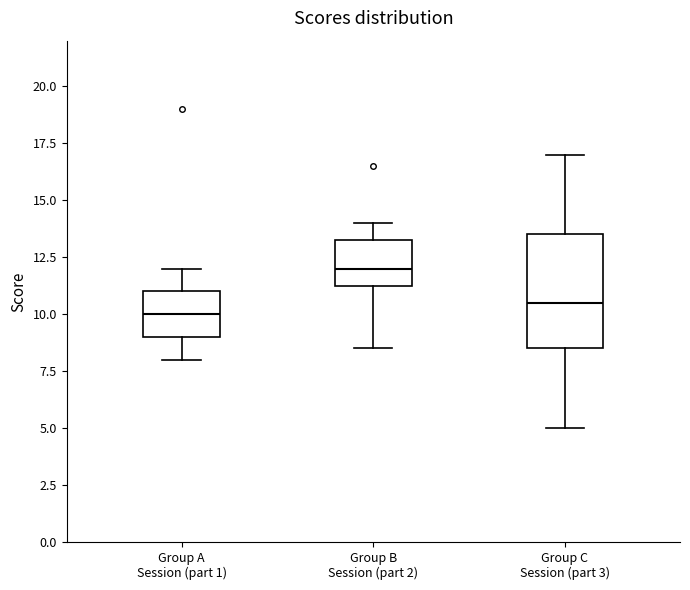

Reading left to right, transcribe this box plot: for each box, give where its median line is, the range the box spans, and where its two whiskers end, as read against the y-axis. The values are not printed on the chart, so give them approximately, as read against the axis.

Group A Session (part 1): median 10.0, box 9.0 to 11.0, whiskers 8.0 to 12.0
Group B Session (part 2): median 12.0, box 11.5 to 13.5, whiskers 8.5 to 14.0
Group C Session (part 3): median 10.5, box 8.5 to 13.5, whiskers 5.0 to 17.0